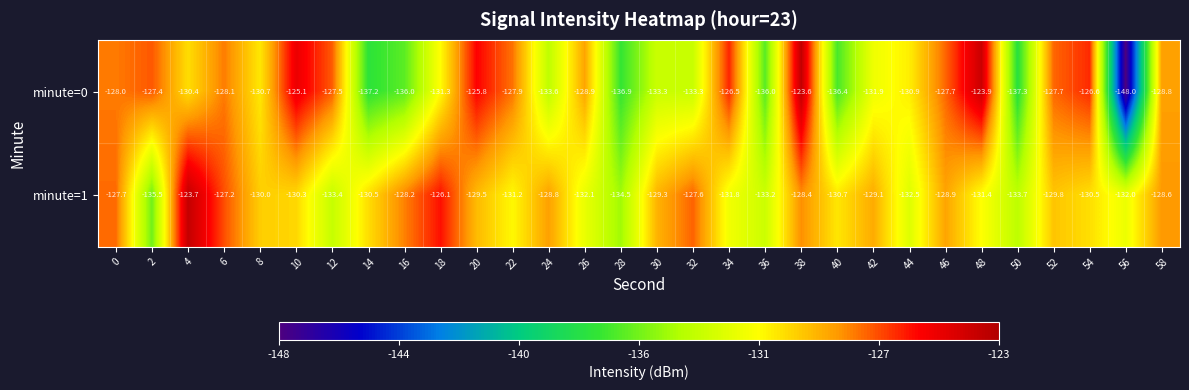

What is the greatest value displayed?

-123.6